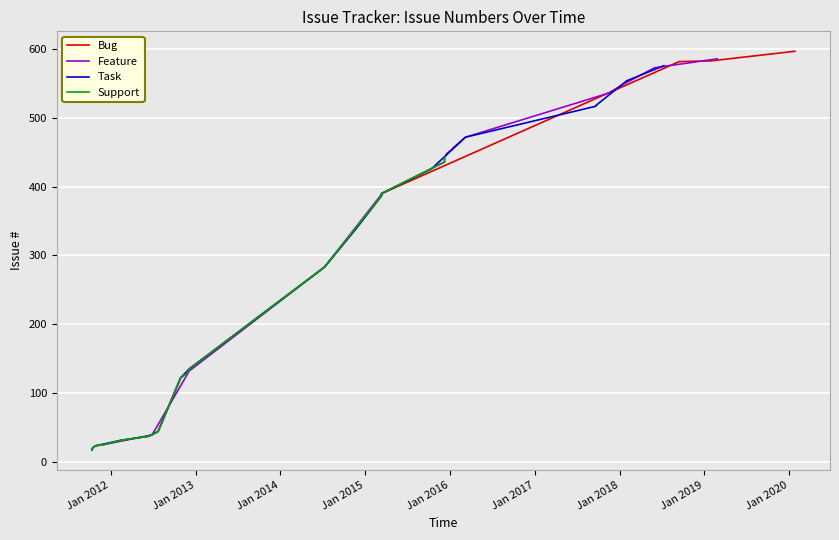

Does the chart display data point markers on the line(s)?

No